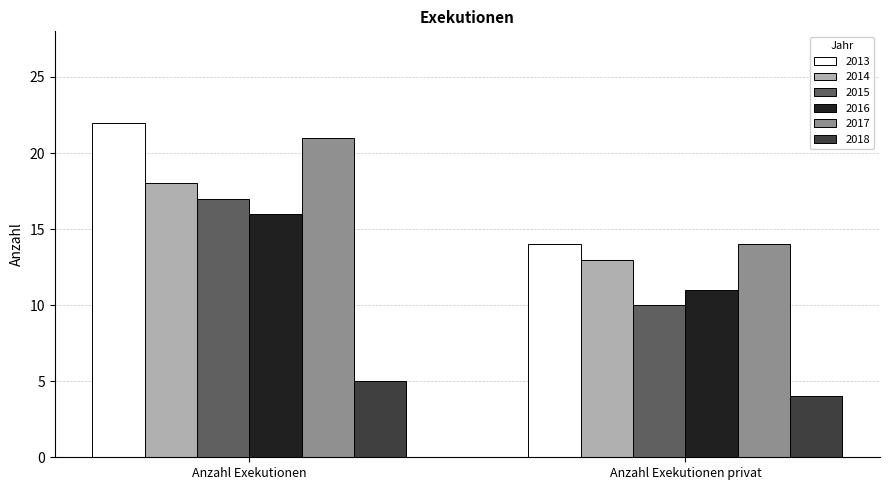

Which series has the largest range (max minus min)?

2013